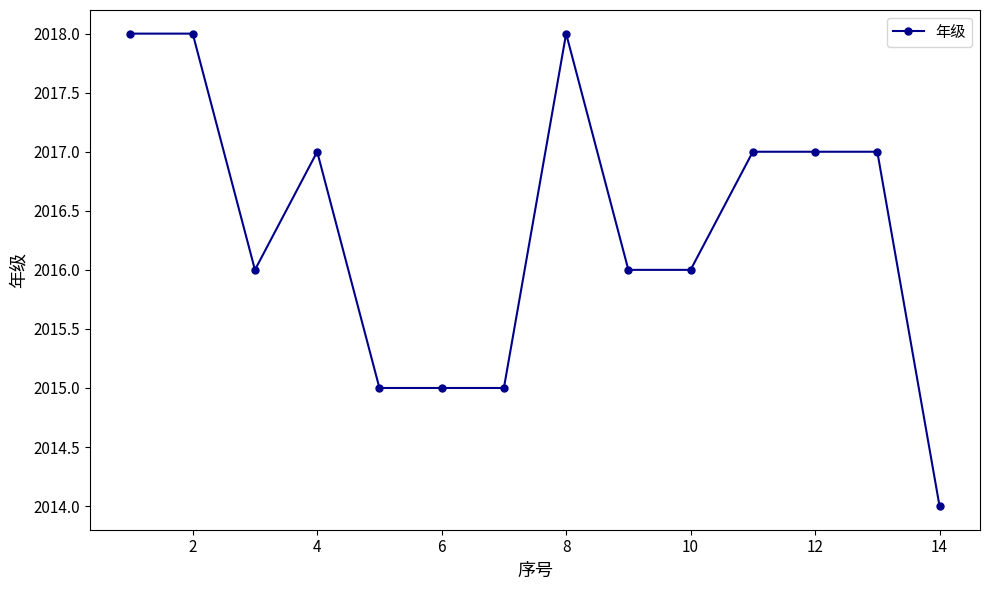

True or false: the data has more than 0 interior local peaks.

True